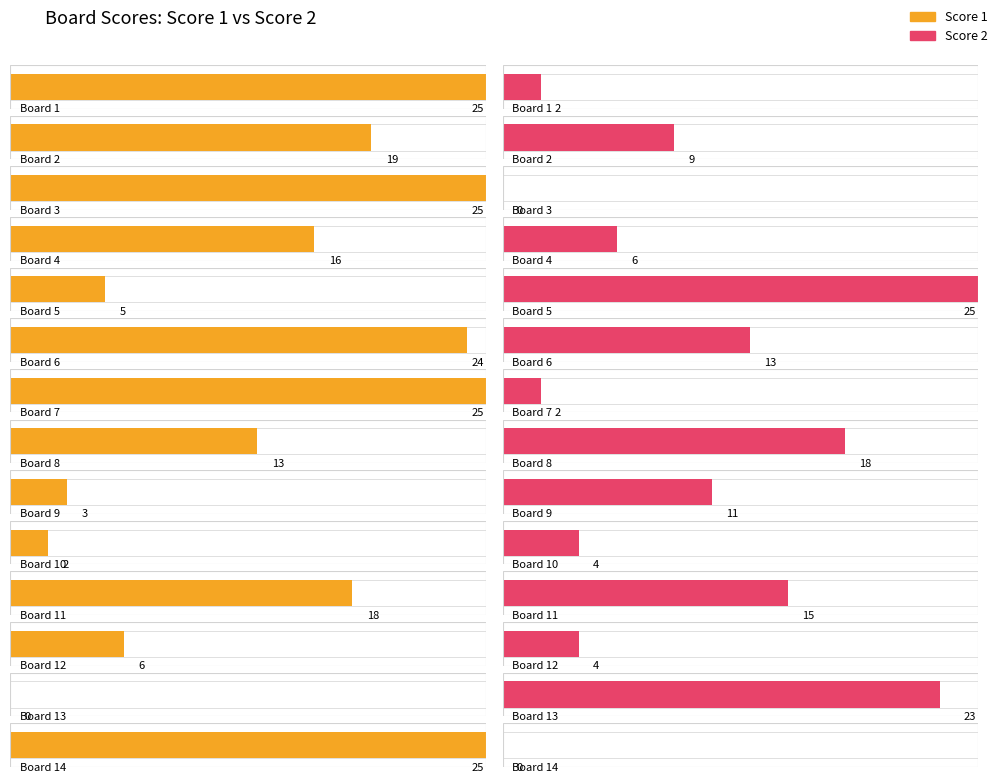

Rank the series by their average value, from highest to lowest.

Score 1, Score 2